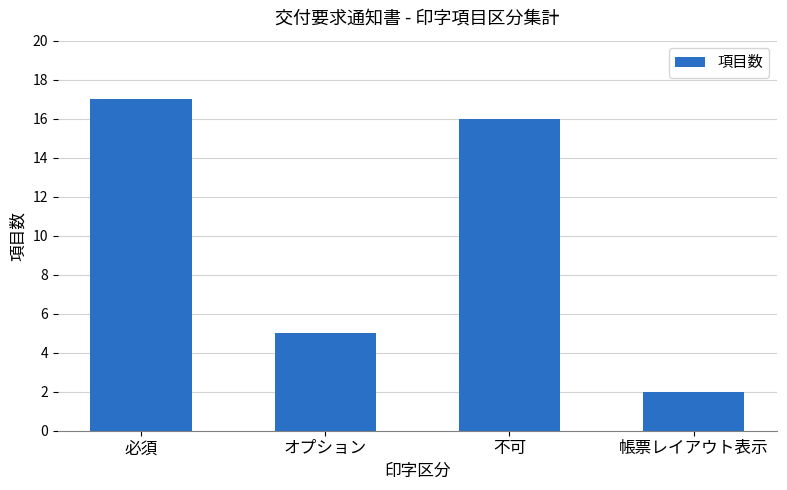

Which label corresponds to the smallest value in the chart?

帳票レイアウト表示